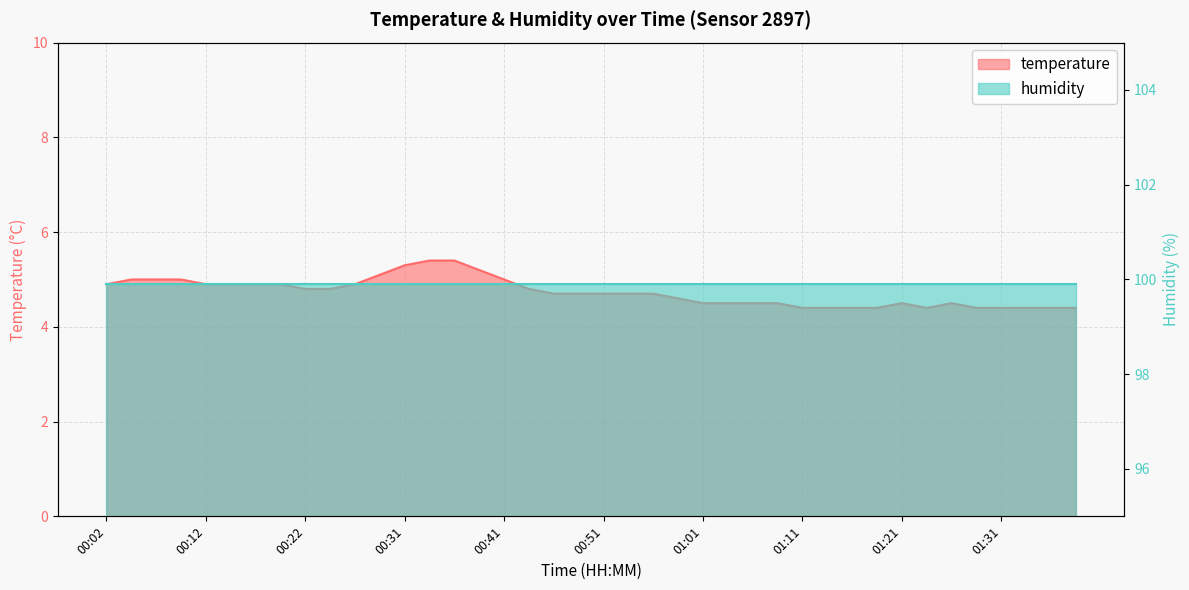

Reading left to right, transcribe all the data shown in this chart.

4.9	5.0	5.0	5.0	4.9	4.9	4.9	4.9	4.8	4.8	4.9	5.1	5.3	5.4	5.4	5.2	5.0	4.8	4.7	4.7	4.7	4.7	4.7	4.6	4.5	4.5	4.5	4.5	4.4	4.4	4.4	4.4	4.5	4.4	4.5	4.4	4.4	4.4	4.4	4.4